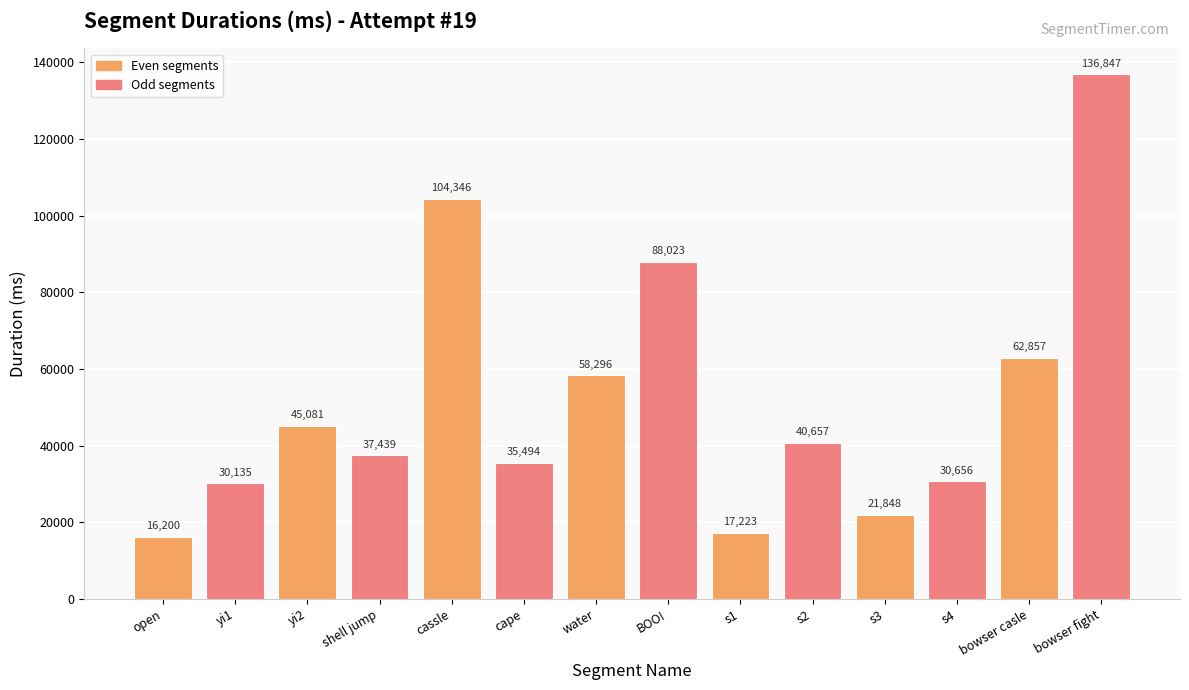

Are the bars horizontal?

No